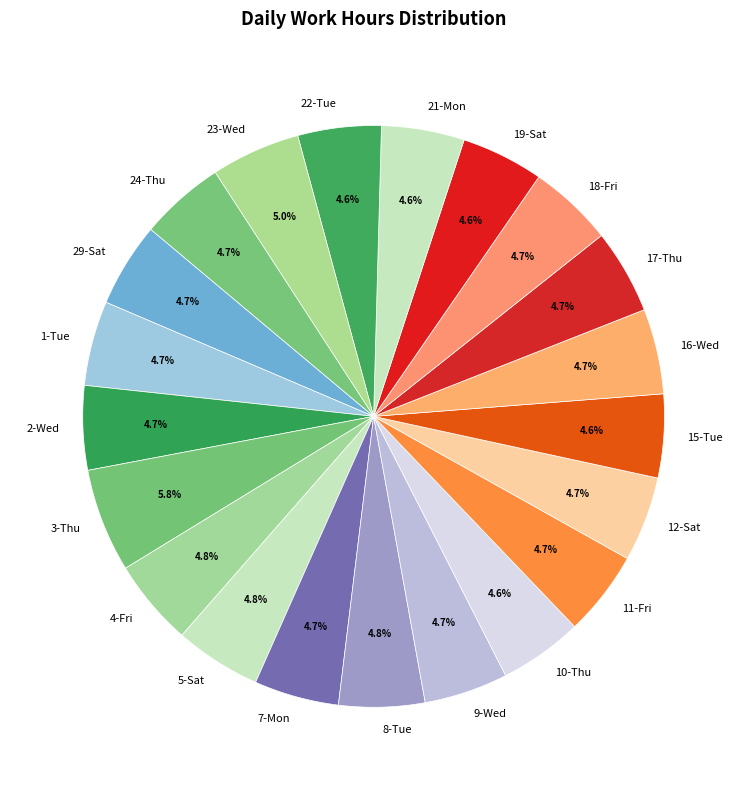

Does any single category account for the majority?

No